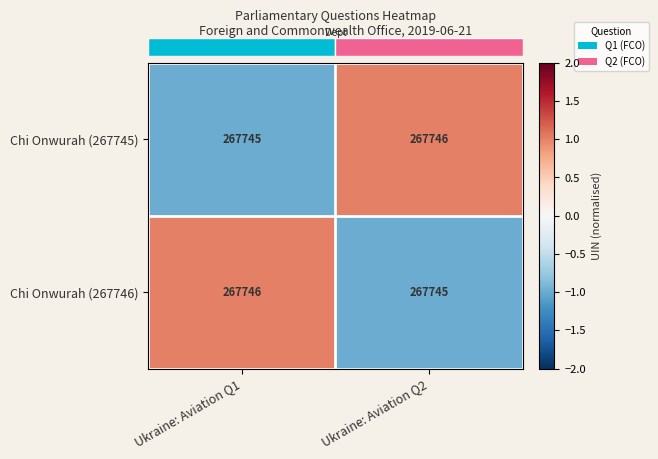

The value of Chi Onwurah (267745) at Ukraine: Aviation Q2 is 267746. True or false?

True